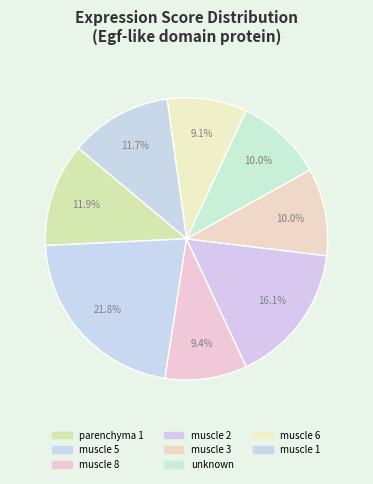

Which has a higher value, parenchyma 1 or muscle 3?

parenchyma 1